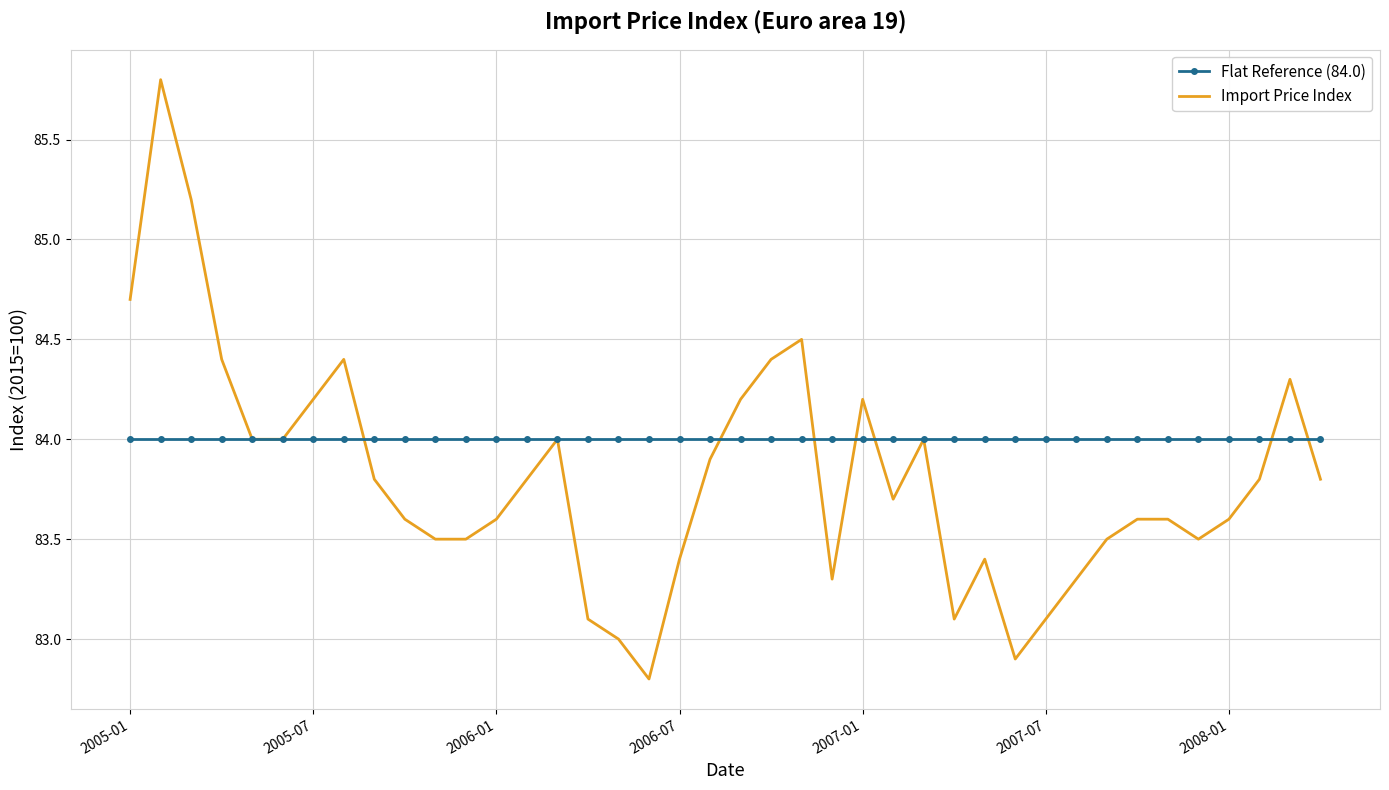

List the series in order of their peak value, highest first.

Import Price Index, Flat Reference (84.0)